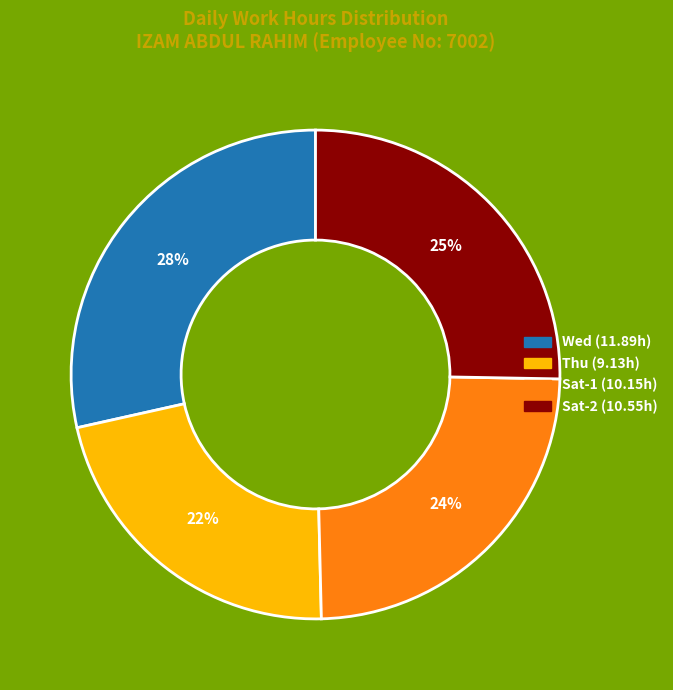

Does any single category account for the majority?

No